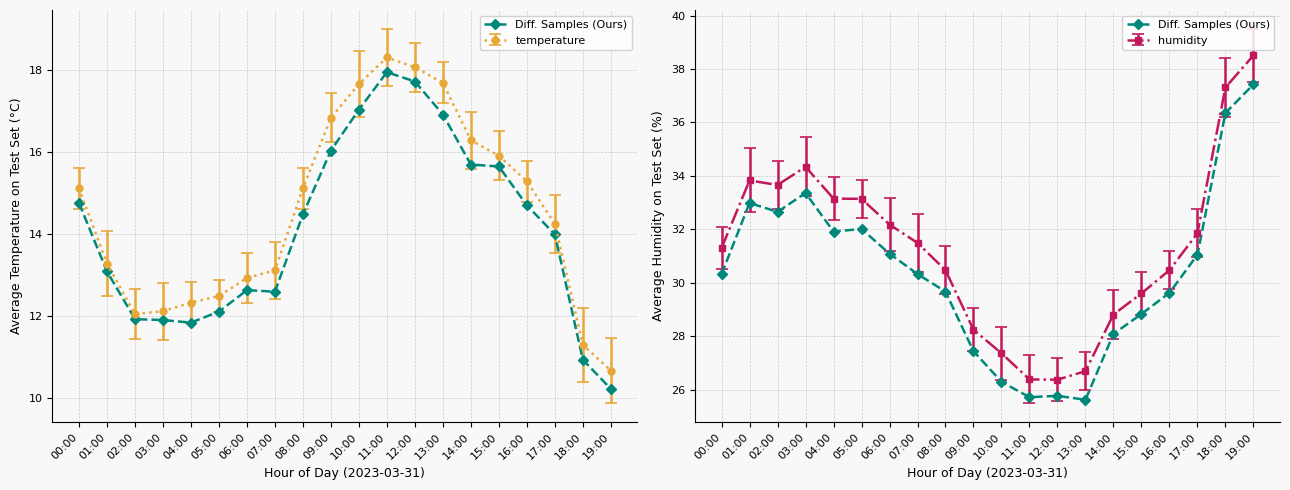

Approximately how many times larger is the value at 12:00 compared to 17:00?

0.8